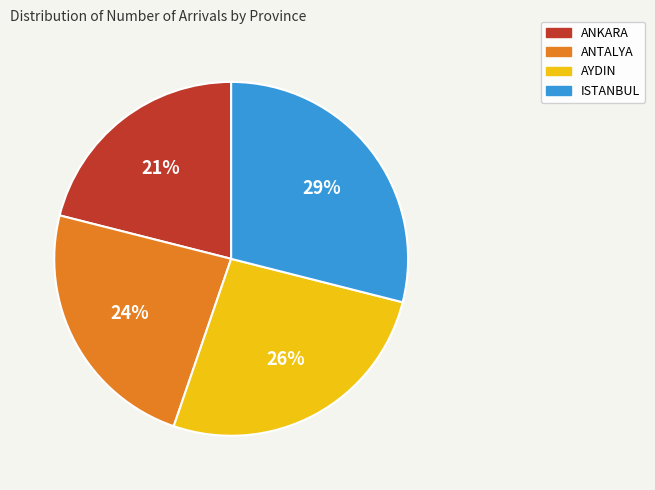

Approximately how many times larger is the value at ANTALYA compared to ISTANBUL?

0.8